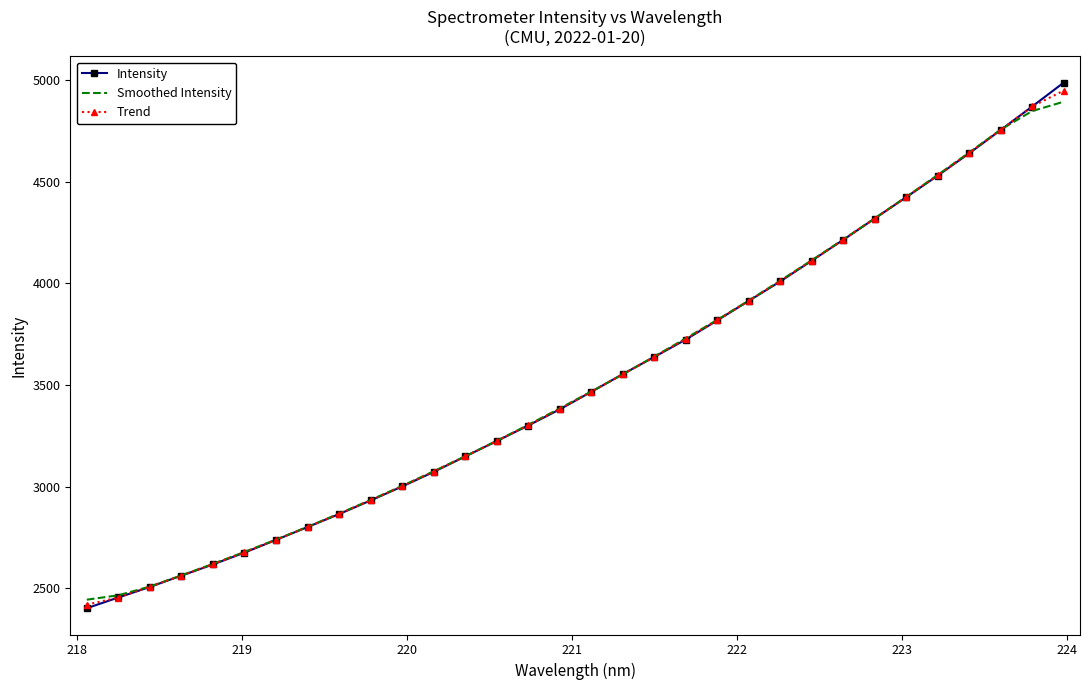

Which series has the largest range (max minus min)?

Intensity